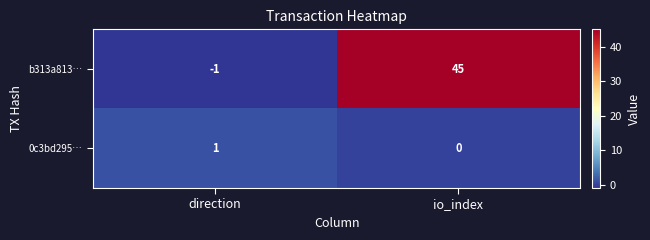

Is it true that b313a813… equals 59 at io_index?

False